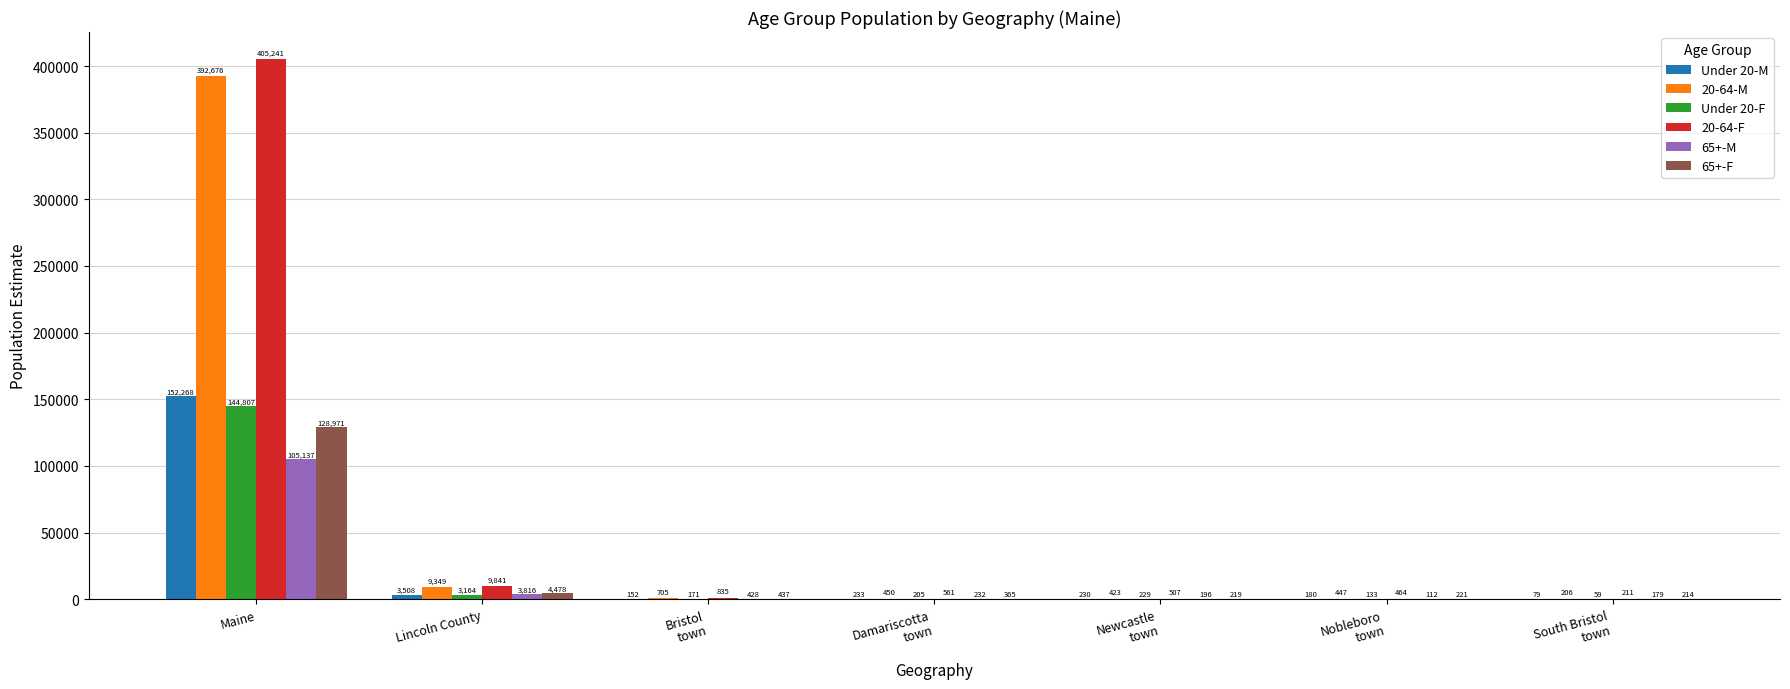

What is the sum of all 20-64-M values?

404256